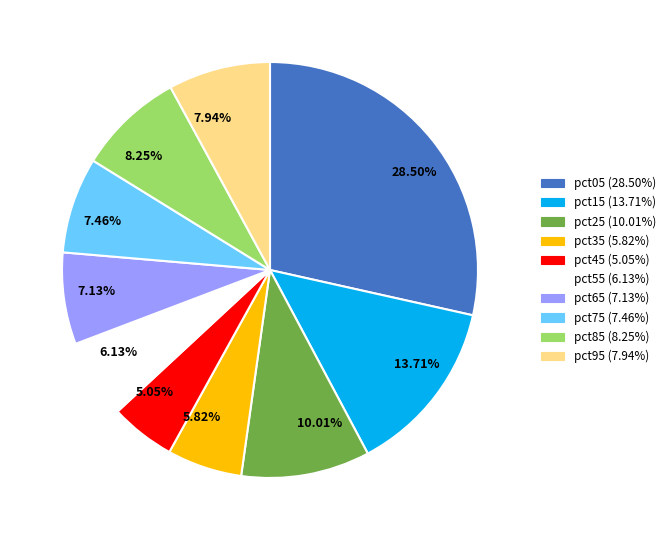

Combined, do 5.82% and 5.05% account for over 50%?

No